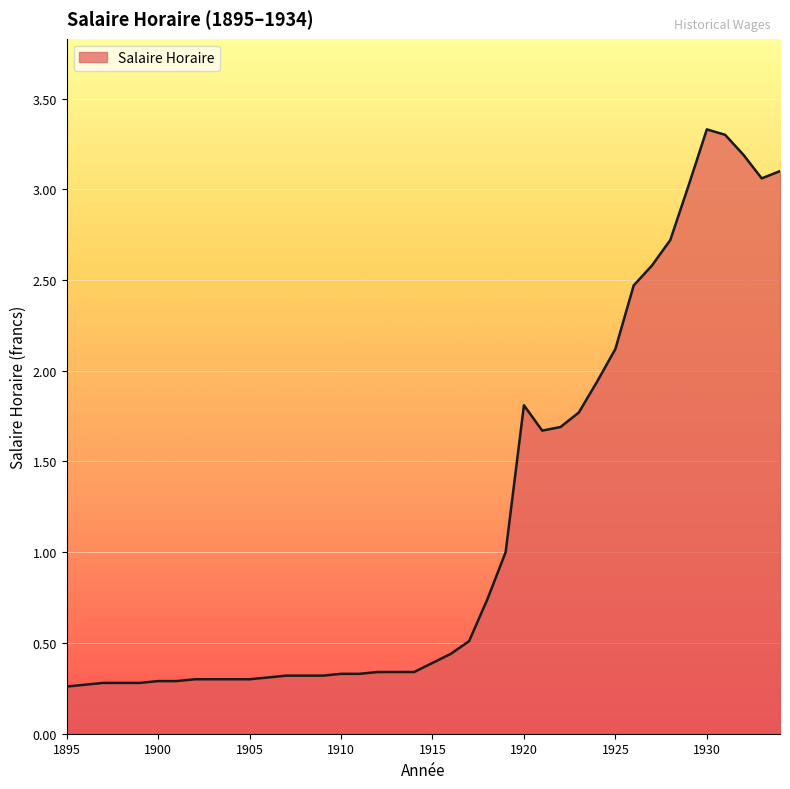

Count the number of data series in this chart.

1